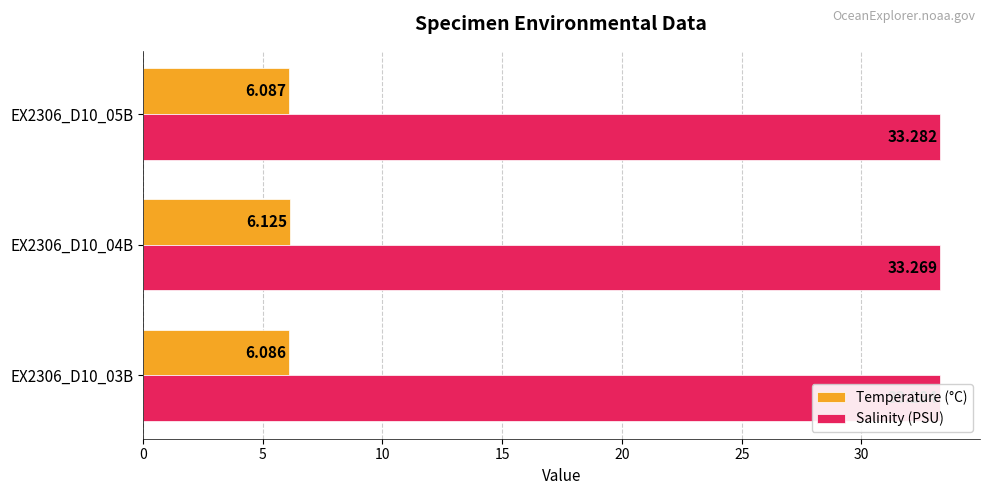

How many bars are there in total?

6